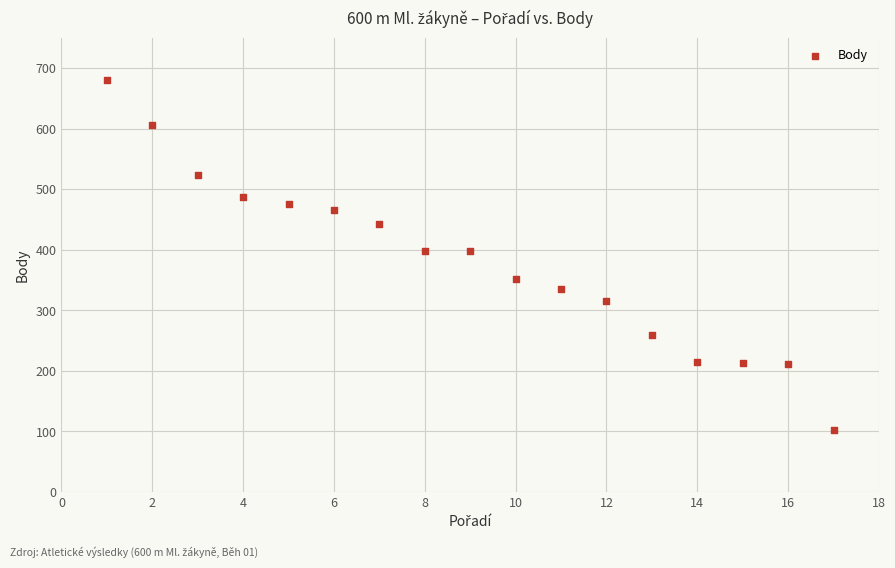

What is the range of Y values (max minus min)?

578